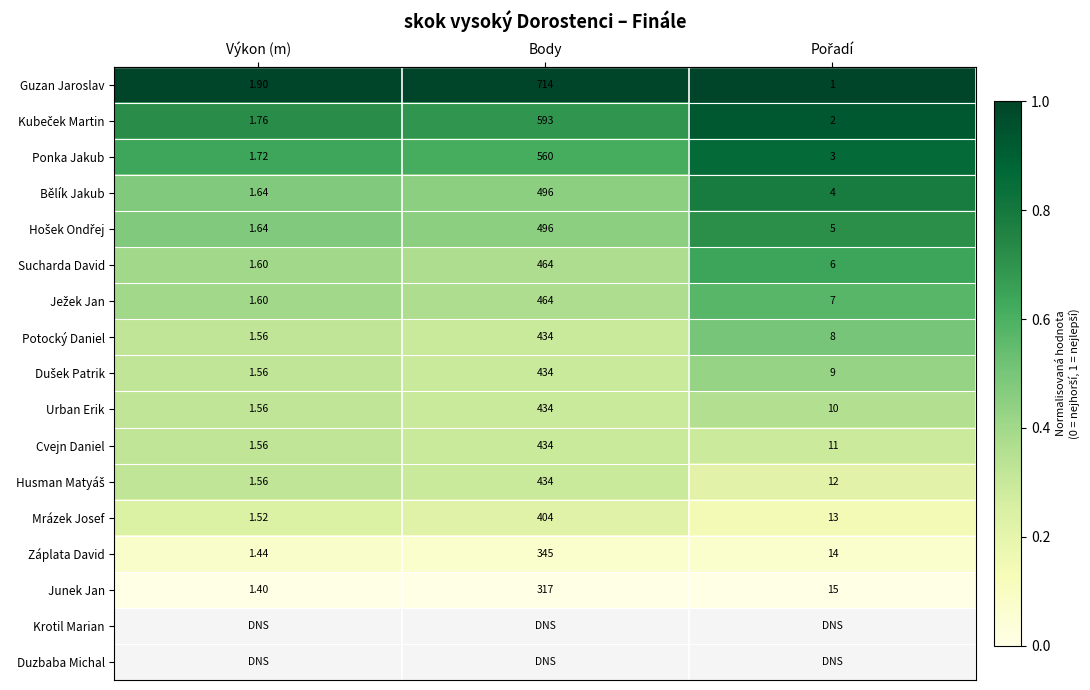

Where does the Mrázek Josef series first go above 13?

Body